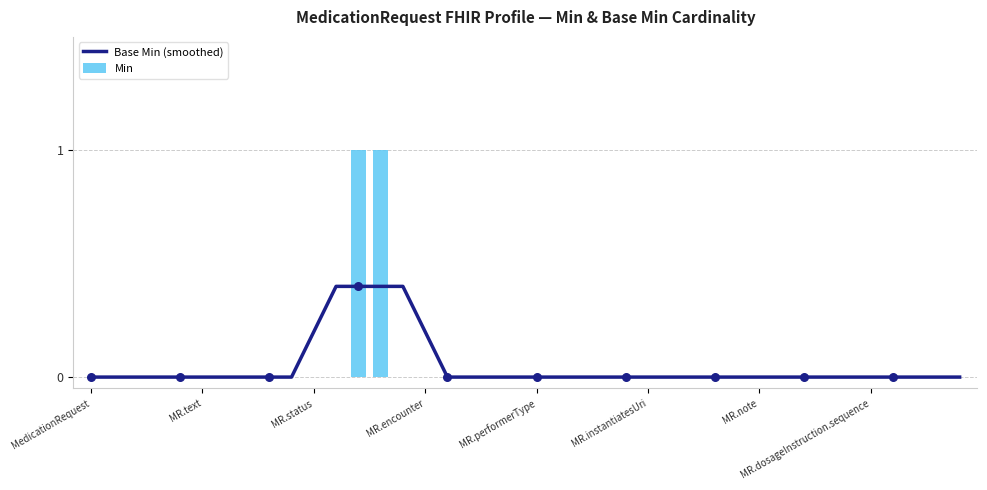

Which series contains the highest Y value?

Min